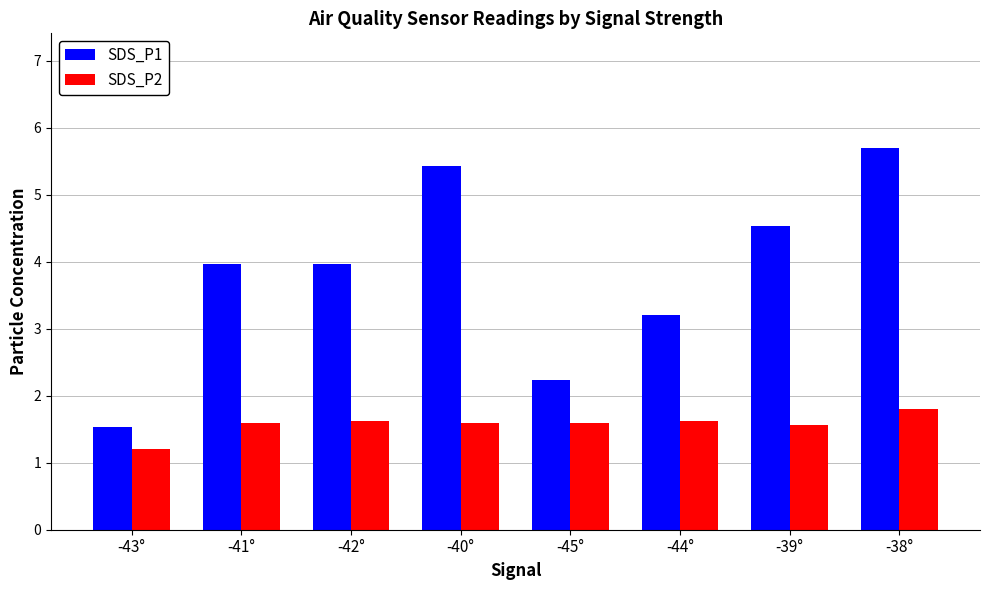

How many categories are shown in the chart?

8